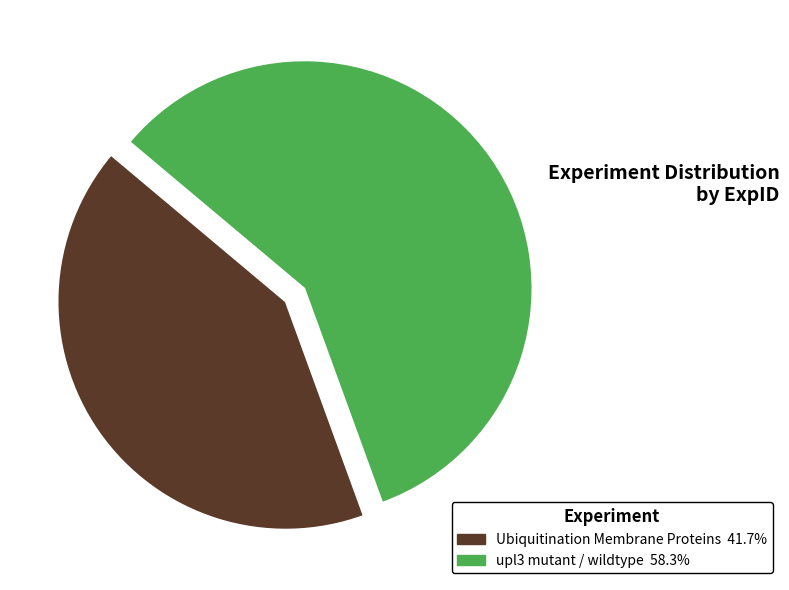

Does any single category account for the majority?

Yes